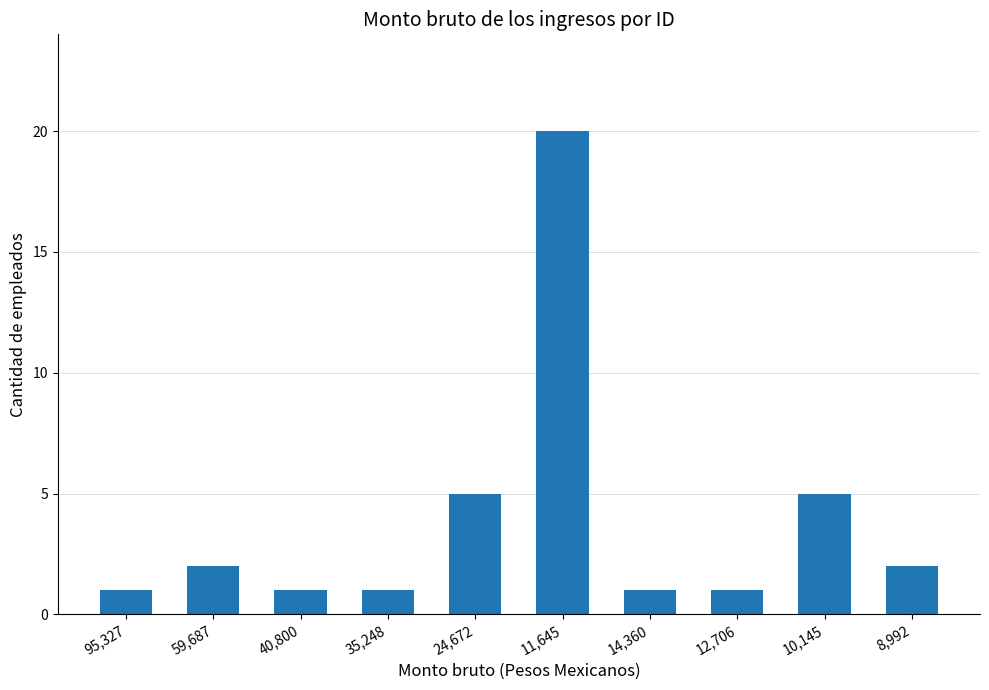

What is the sum of all values?

39